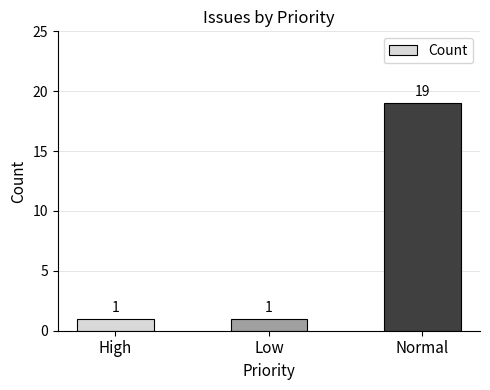

Are the bars horizontal?

No